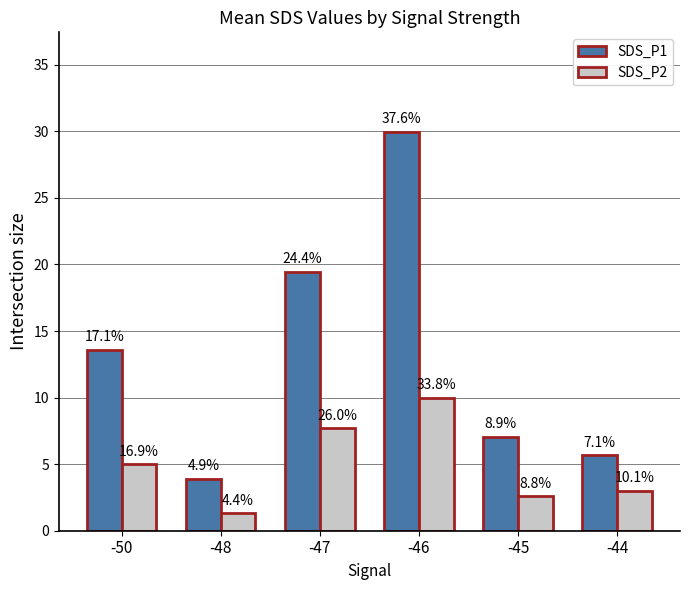

List the series in order of their overall mean, highest first.

SDS_P1, SDS_P2